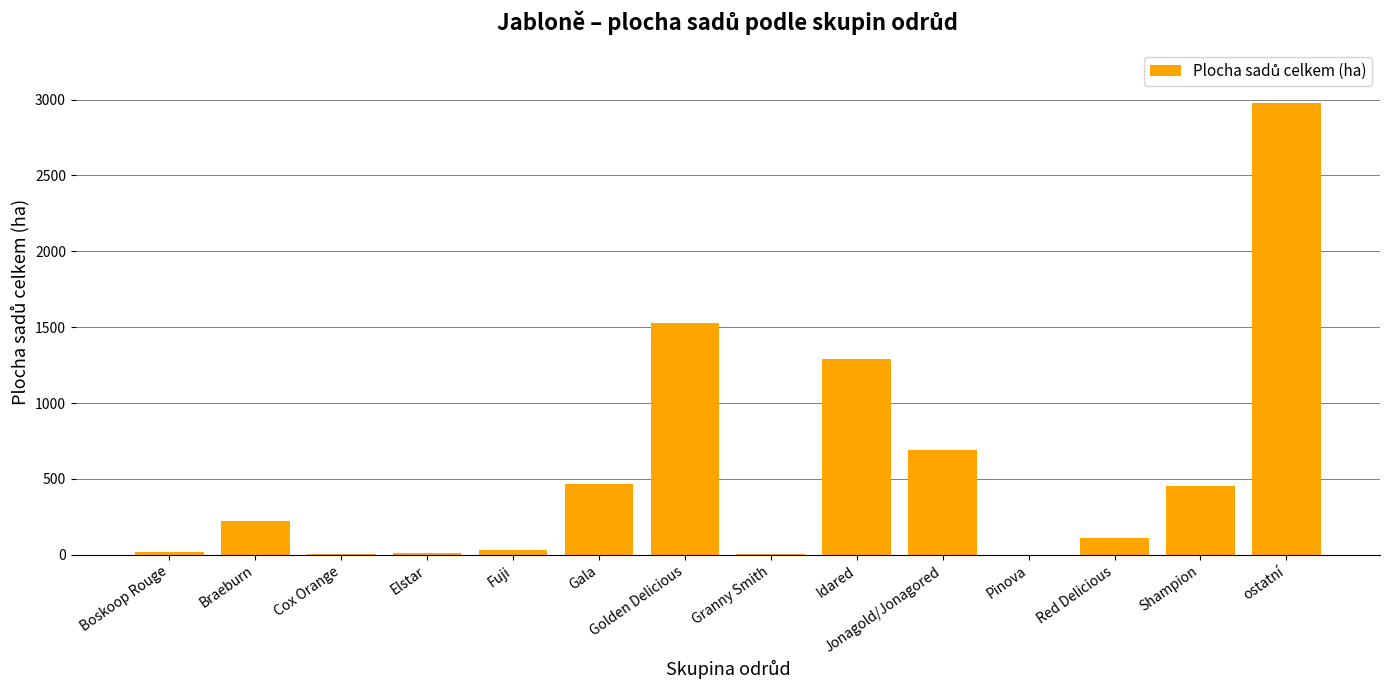

Between Jonagold/Jonagored and Red Delicious, which is larger?

Jonagold/Jonagored